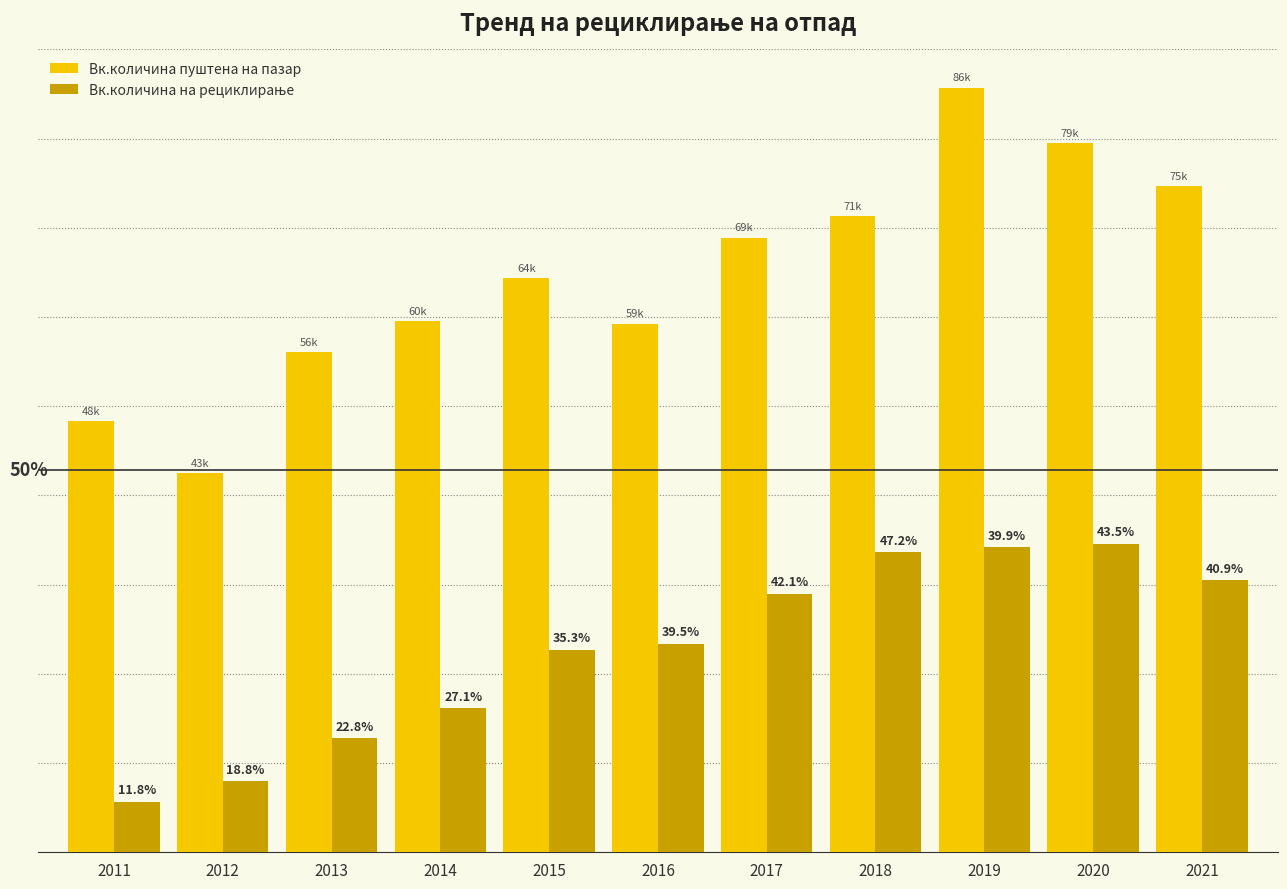

At which label does Вк.количина на рециклирање first exceed 23381?

2016